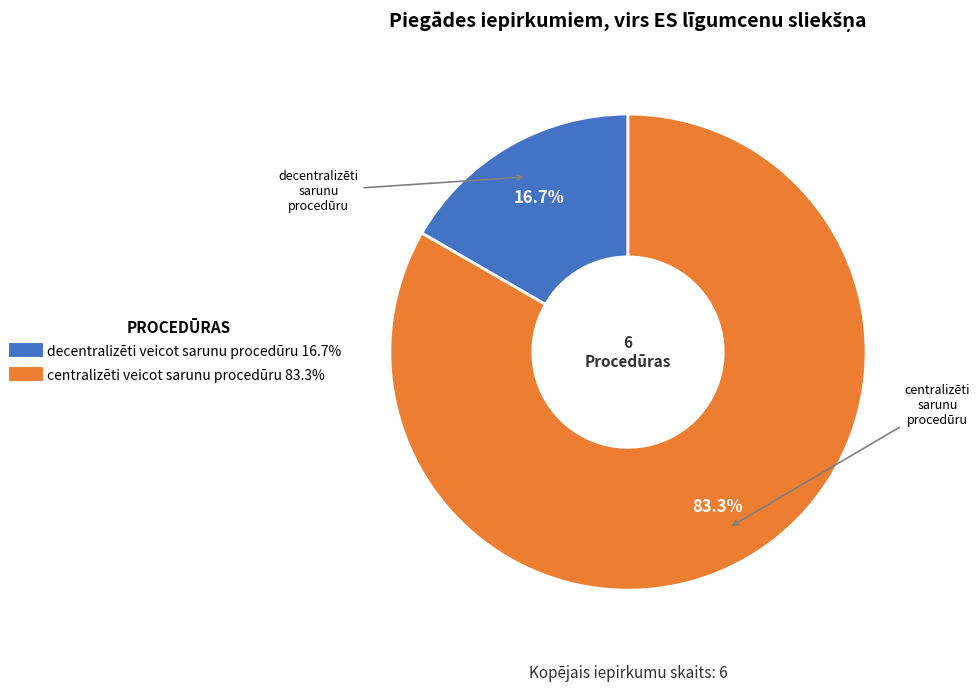

To the nearest percent, what is the difference between the decentralizēti veicot sarunu procedūru and centralizēti veicot sarunu procedūru slice percentages?

67%